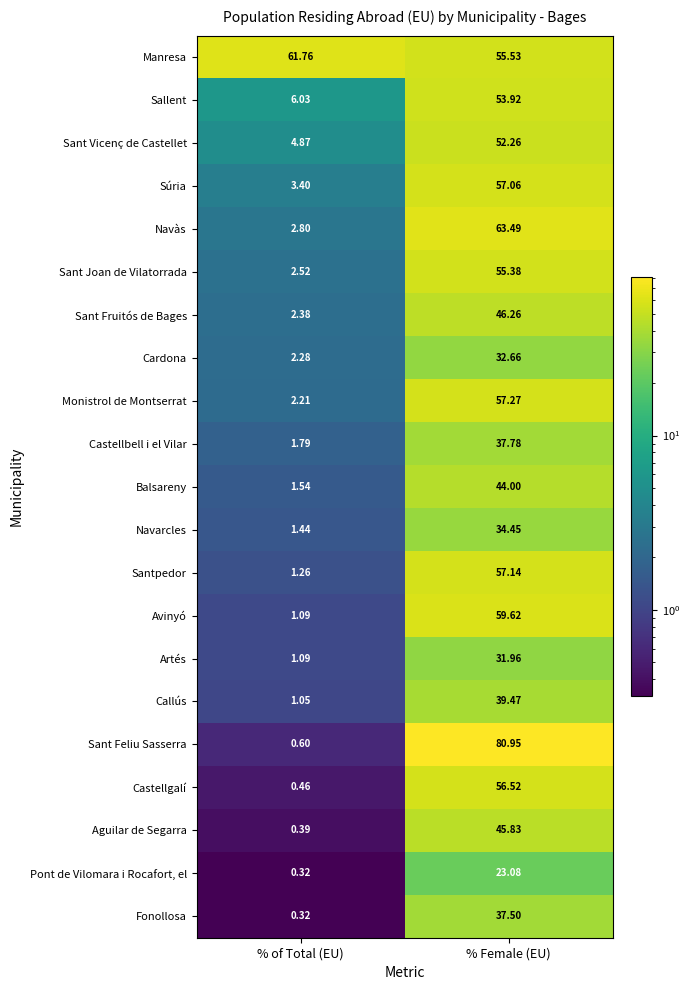

What is the difference between the highest and lowest values at % Female (EU)?

57.9